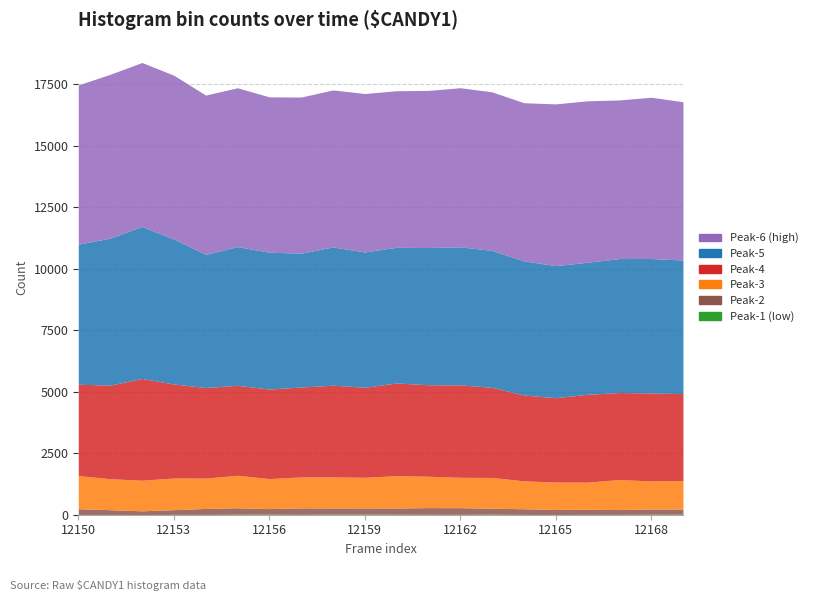

Which label corresponds to the largest value in the chart?

12152